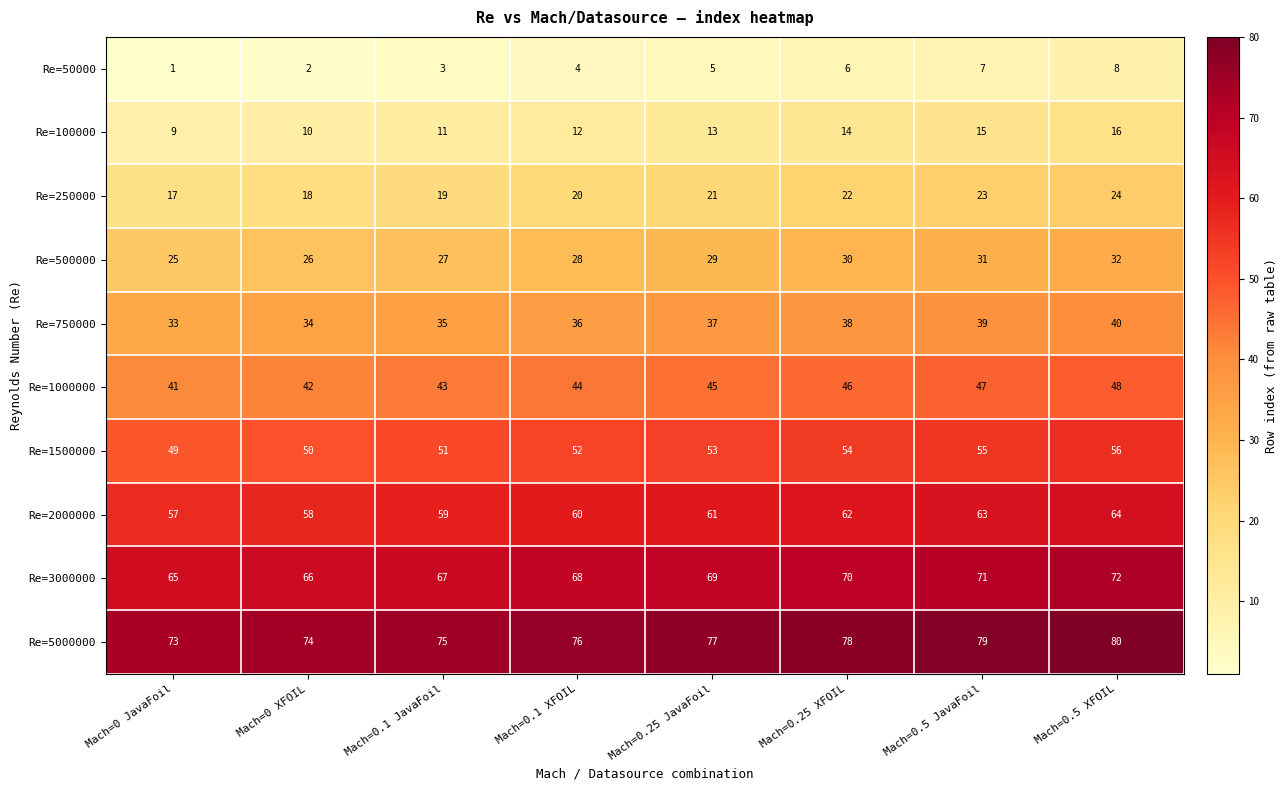

Rank the series by their maximum value, from lowest to highest.

Re=50000, Re=100000, Re=250000, Re=500000, Re=750000, Re=1000000, Re=1500000, Re=2000000, Re=3000000, Re=5000000